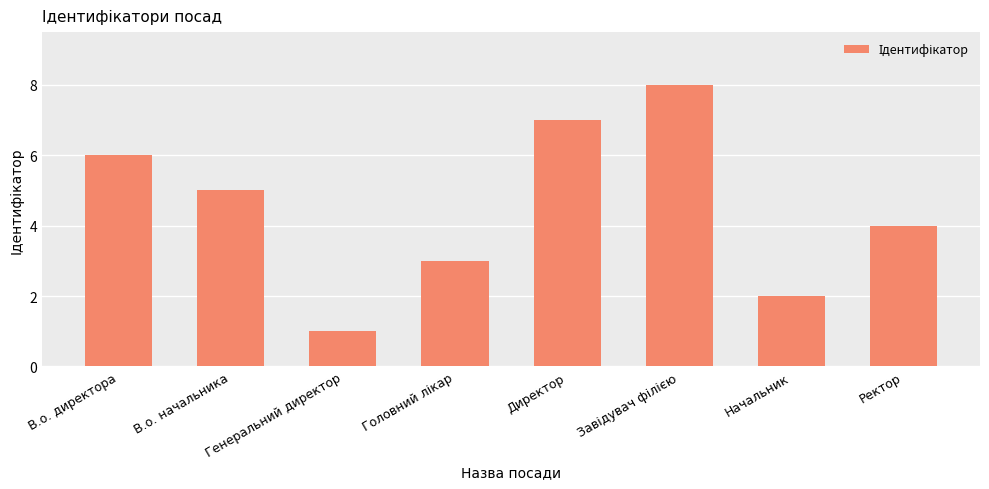

What is the smallest value displayed?

1